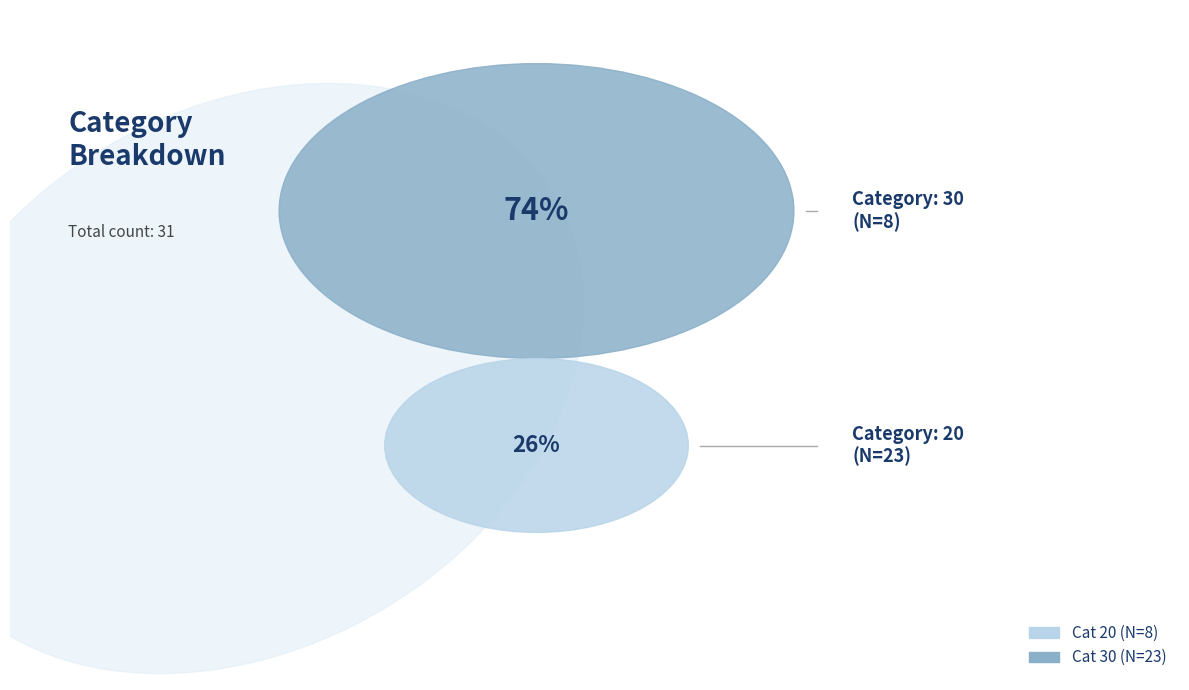

Which category has the smallest portion of the pie?

20